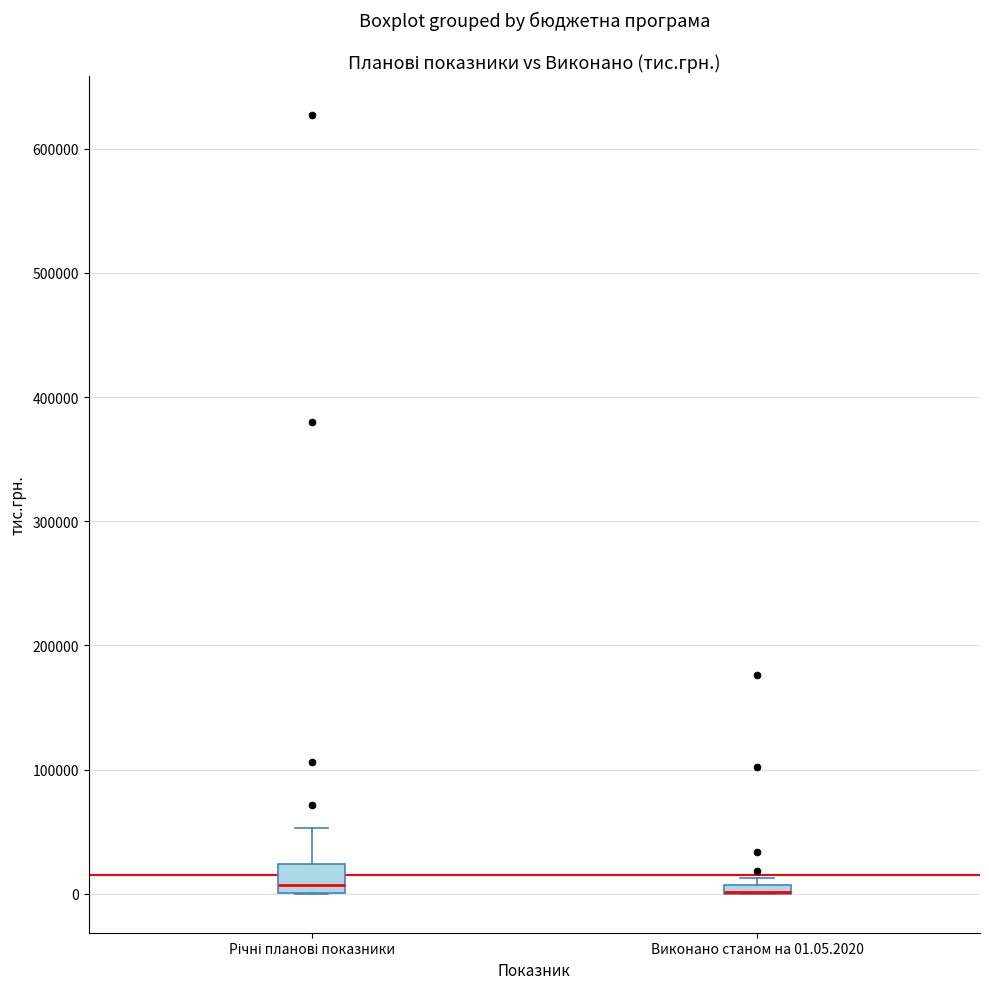

Where is the upper edge of the box for Виконано станом на 01.05.2020 on the y-axis? The values are not printed on the chart, so give them approximately, as read against the axis.

10000